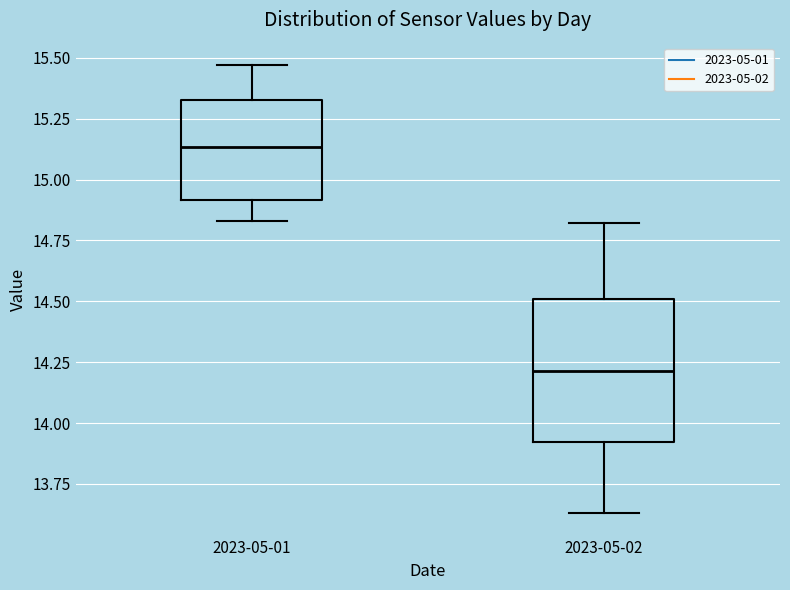

Reading left to right, transcribe this box plot: for each box, give where its median line is, the range the box spans, and where its two whiskers end, as read against the y-axis. The values are not printed on the chart, so give them approximately, as read against the axis.

2023-05-01: median 15.15, box 14.90 to 15.35, whiskers 14.85 to 15.45
2023-05-02: median 14.20, box 13.90 to 14.50, whiskers 13.65 to 14.80